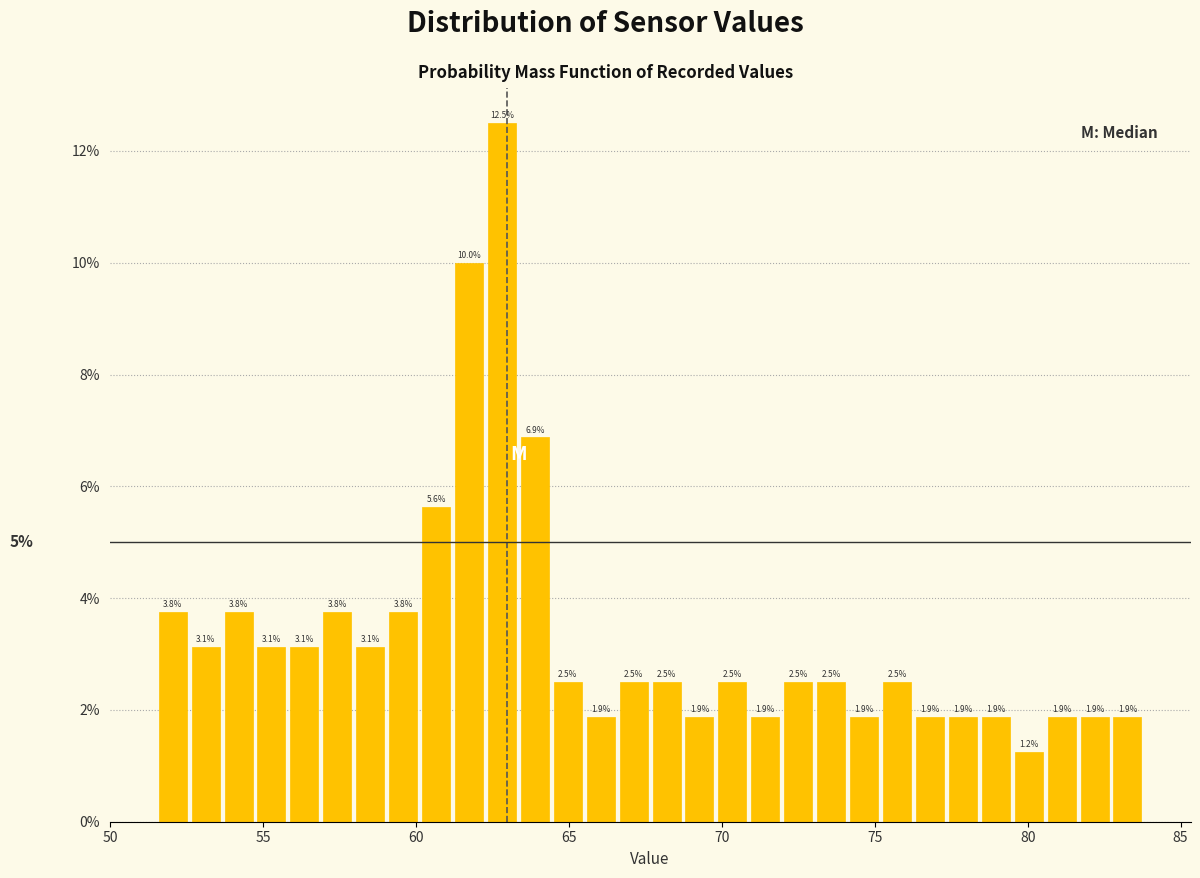

Read against the x-axis, roughly where is the centre of the tallest bar?

63.0